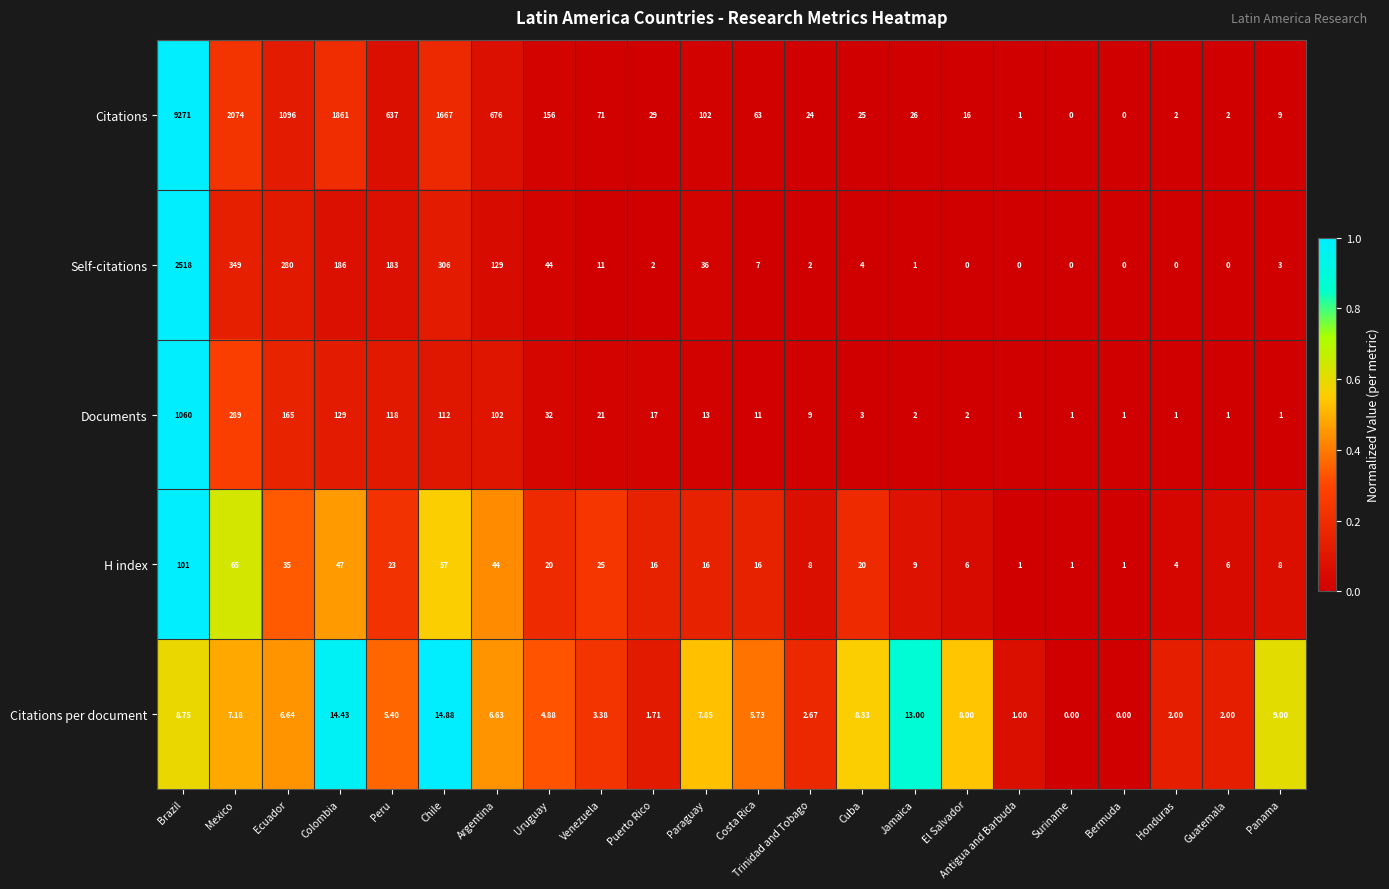

At which category is the sum across all series the highest?

Brazil